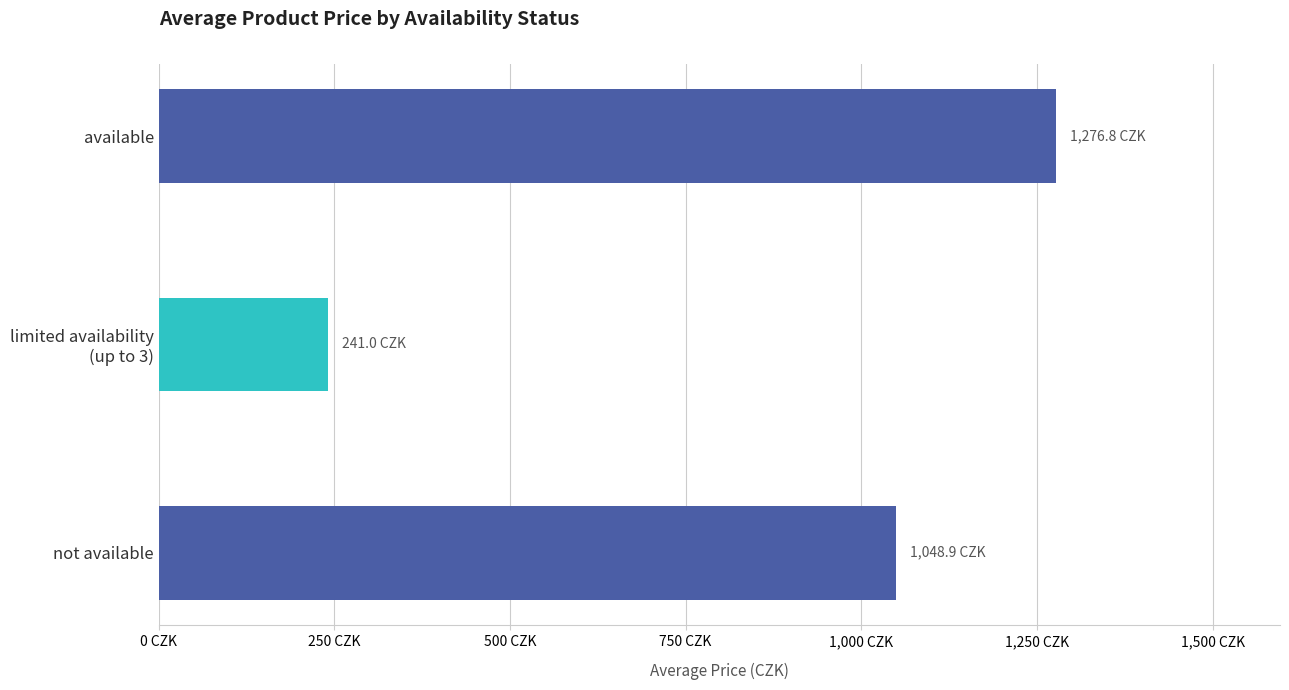

Does the chart contain any negative values?

No